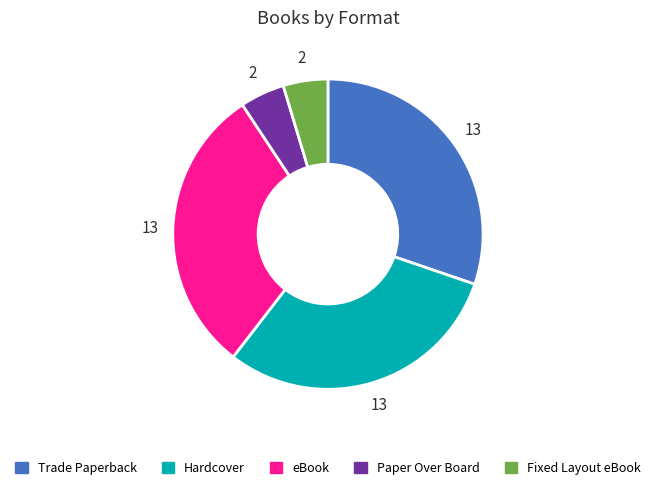

Is it true that Paper Over Board is 5% of the pie?

True